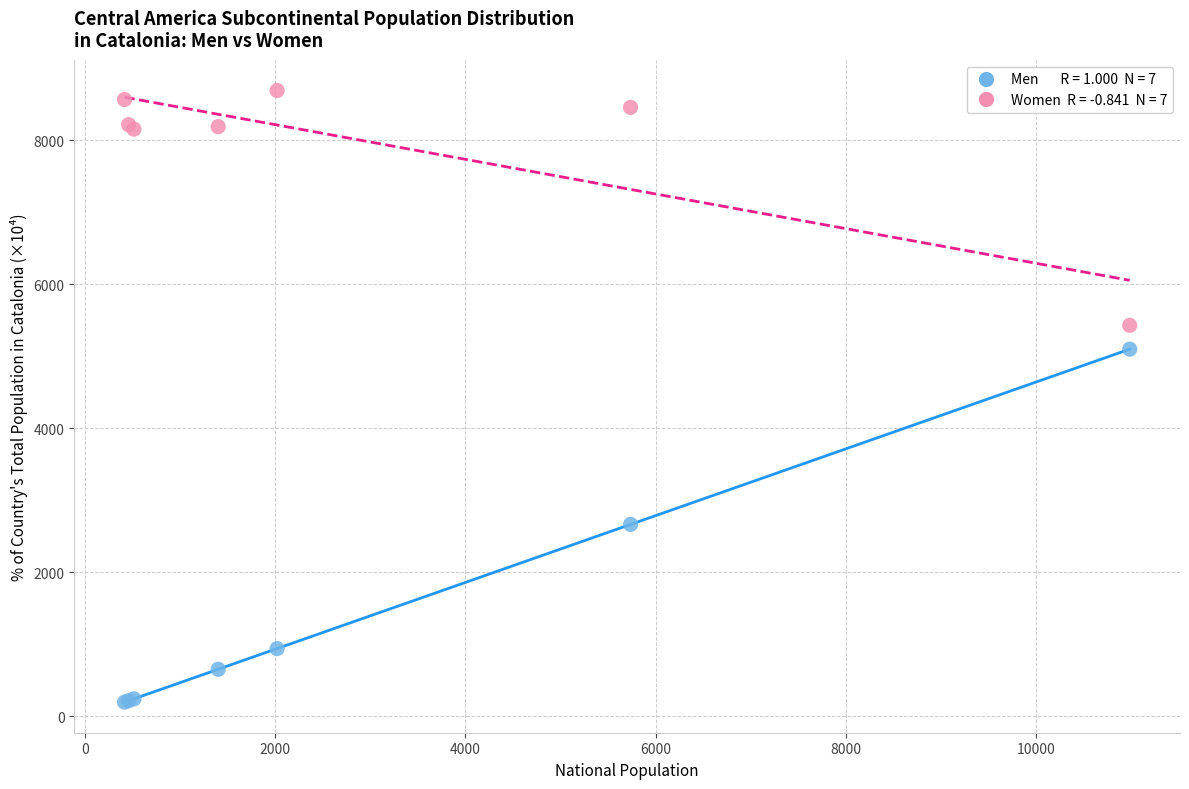

Across all series, what Y value is closest to 4443?

5098